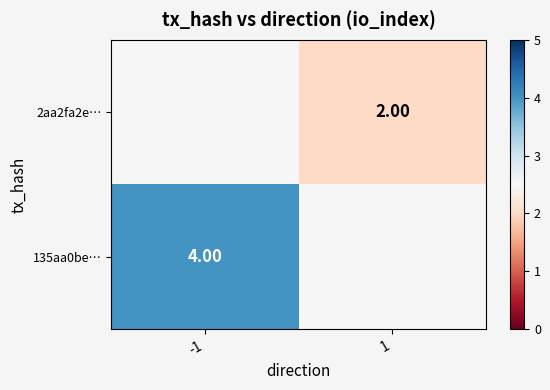

The value of 2aa2fa2e… at 1 is 2.0. True or false?

True